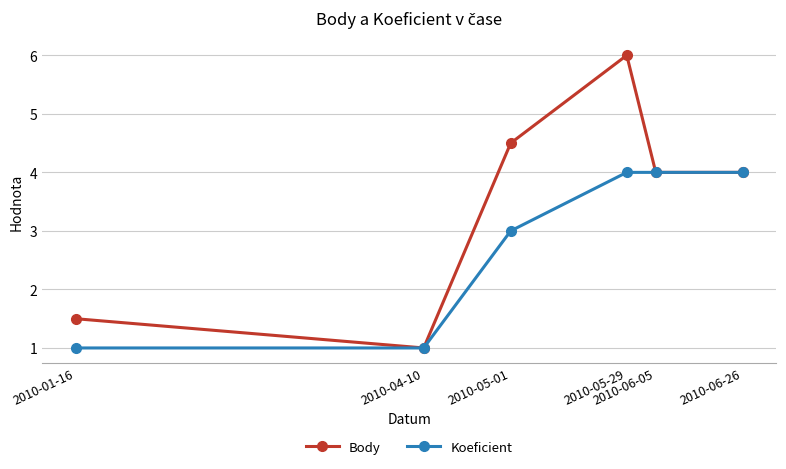

True or false: Koeficient has a value of 4.0 at 2010-05-29.

True